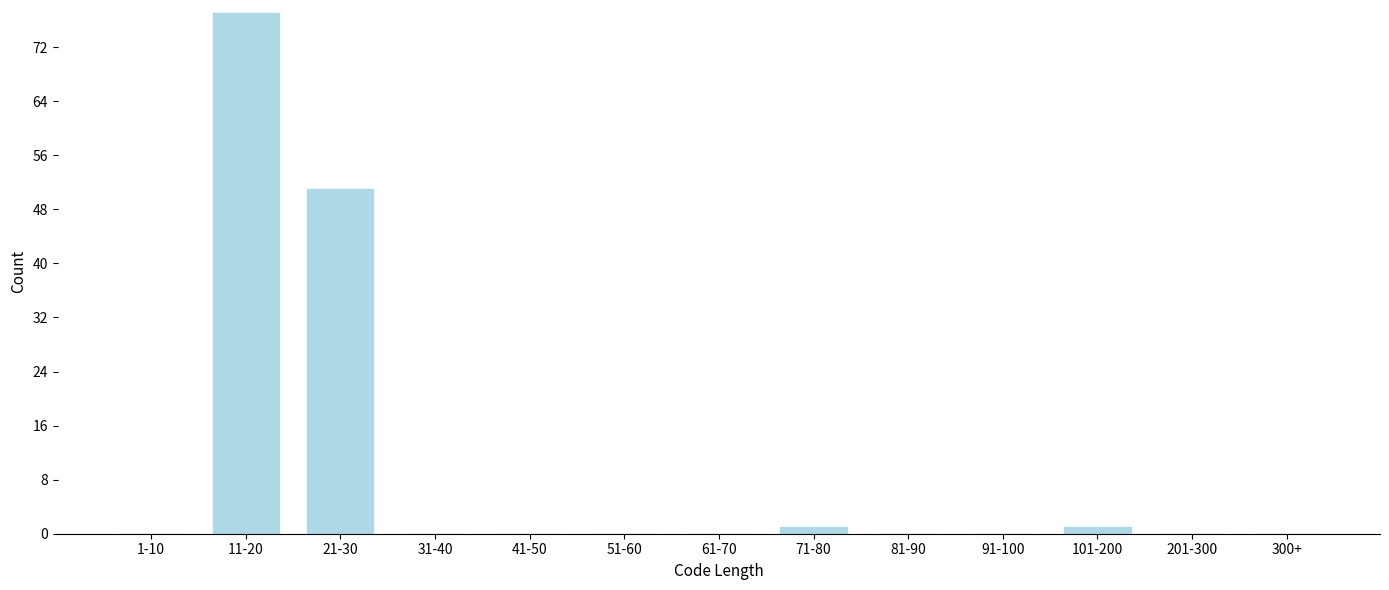

Reading left to right, what are all the values shown in this chart?

1-10=0	11-20=77	21-30=51	31-40=0	41-50=0	51-60=0	61-70=0	71-80=1	81-90=0	91-100=0	101-200=1	201-300=0	300+=0